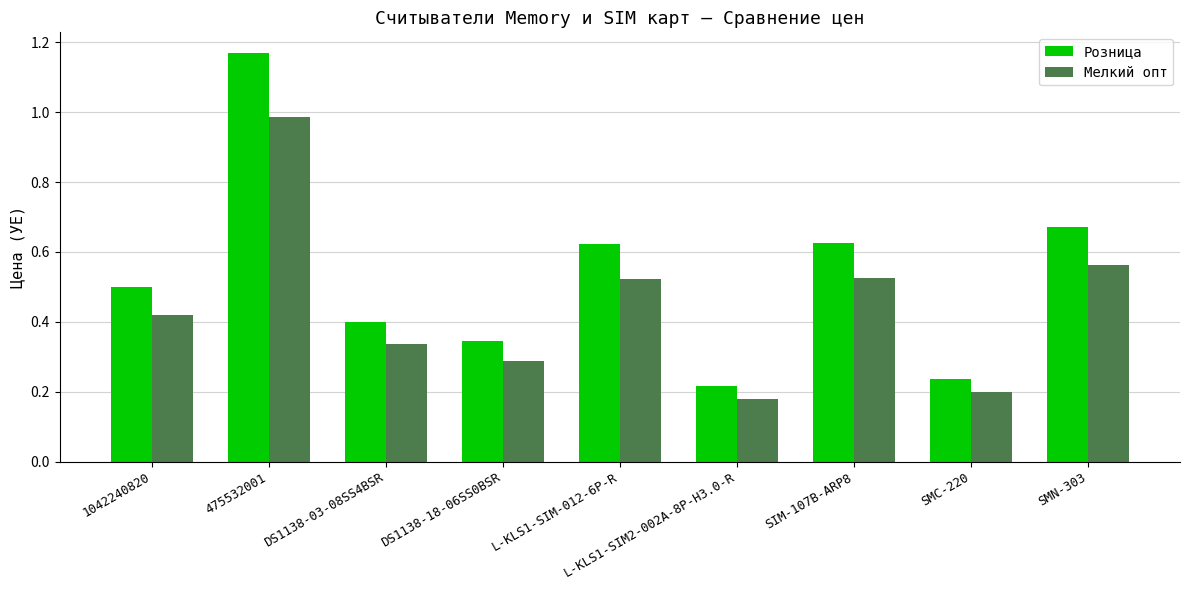

Which series has the largest total across all categories?

Розница